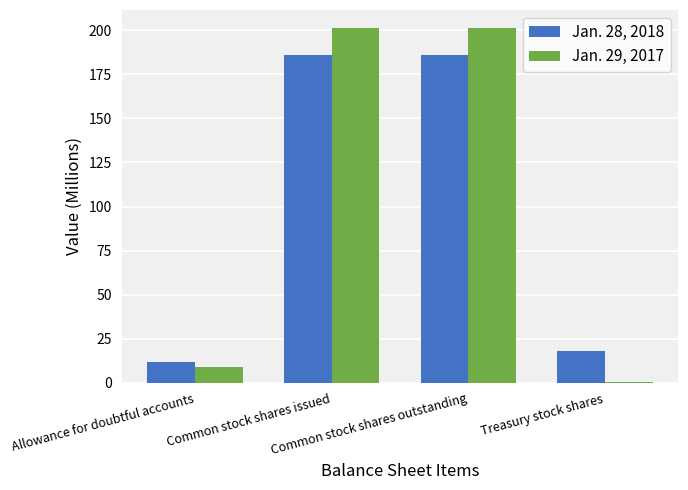

What is the sum of all Jan. 29, 2017 values?

412.4